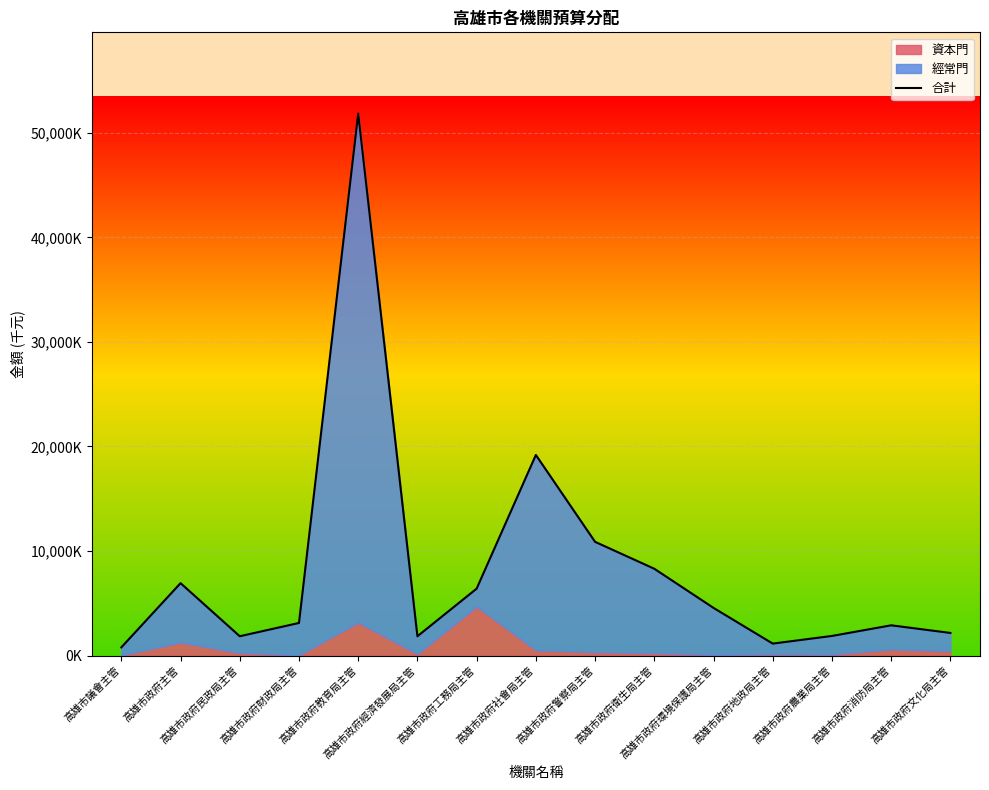

What is the change in value from 高雄市政府經濟發展局主管 to 高雄市政府警察局主管?

+9034443